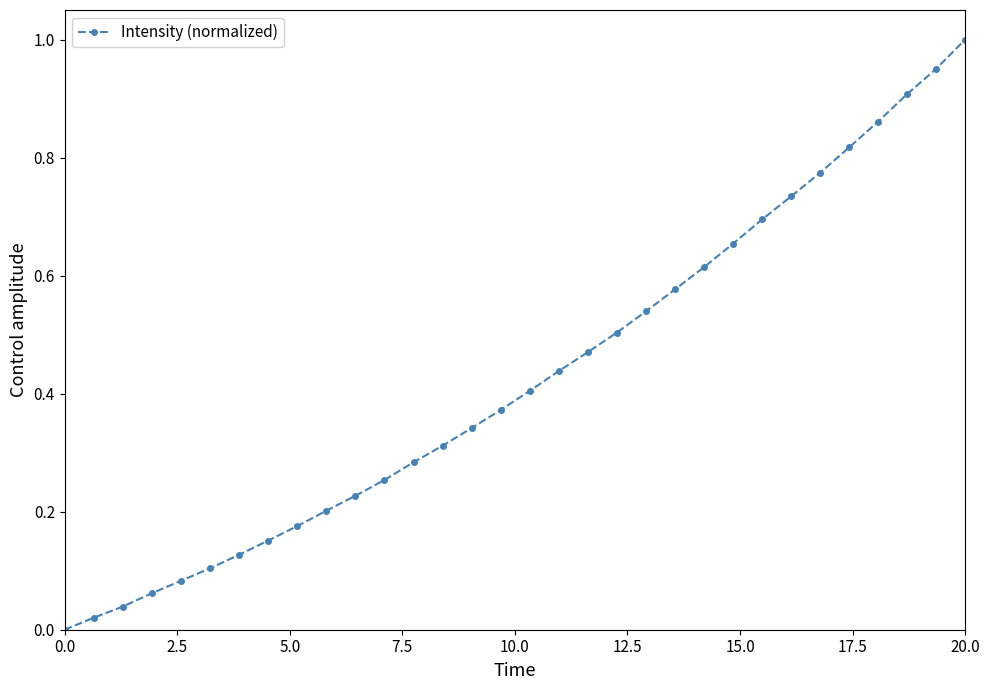

True or false: the data has more than 1 interior local peaks.

False